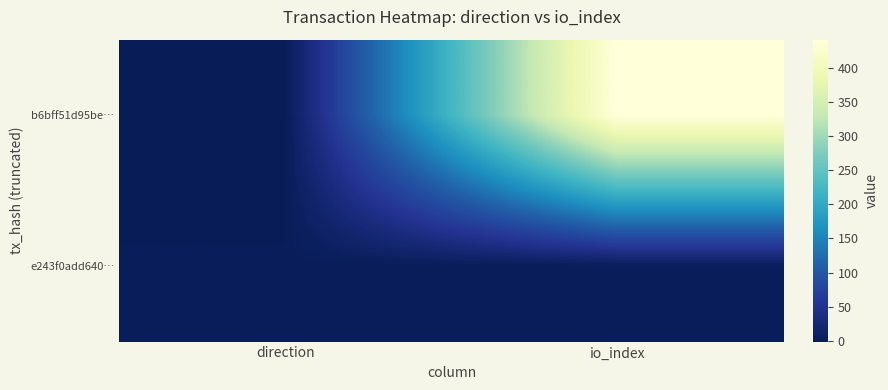

Reading right to left, transcribe all the data shown in this chart.

b6bff51d95be…: io_index=441	direction=-1
e243f0add640…: io_index=1	direction=1